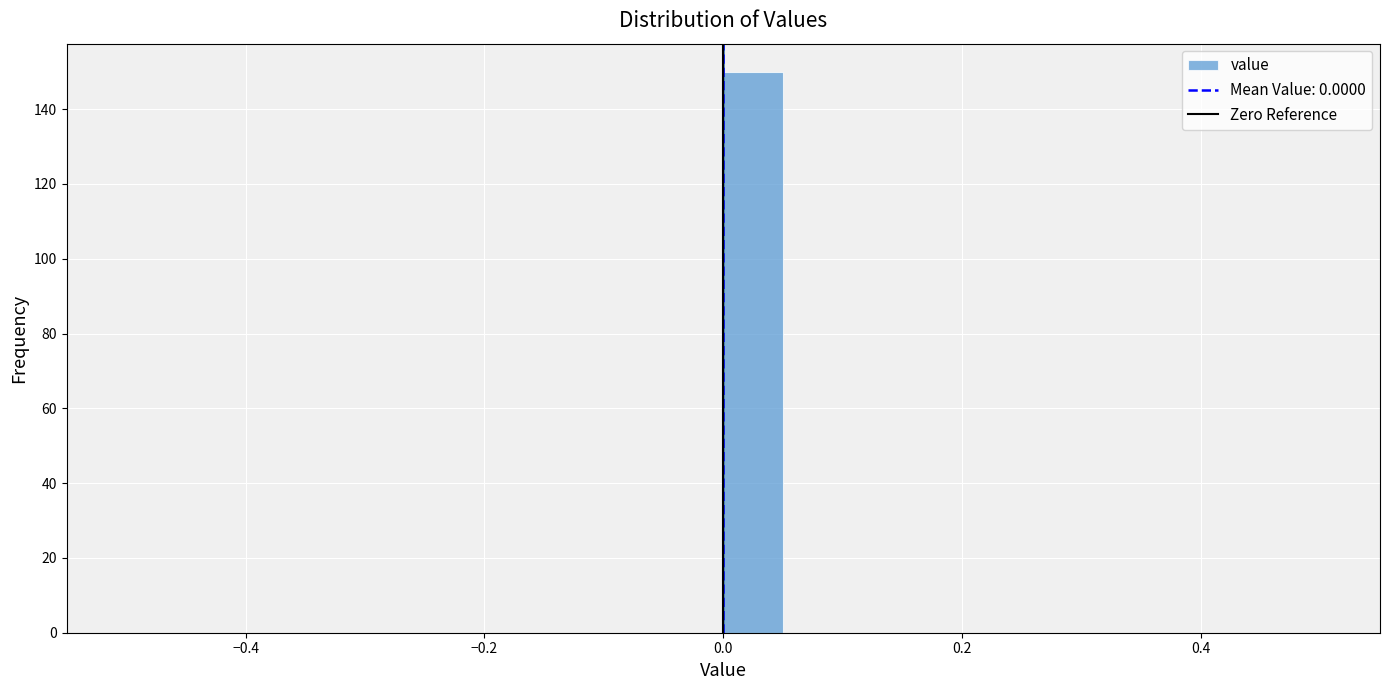

Around what value on the x-axis is the tallest bar? Give the approximate position of its centre, as read against the axis.

0.02